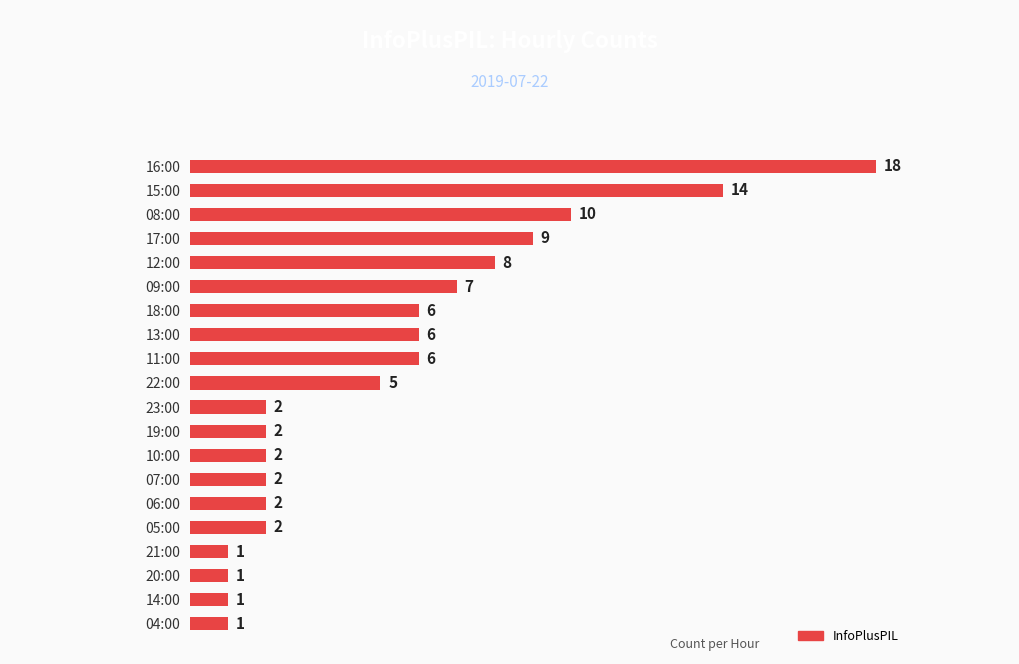

Where is the data nearest to the value 9?

17:00